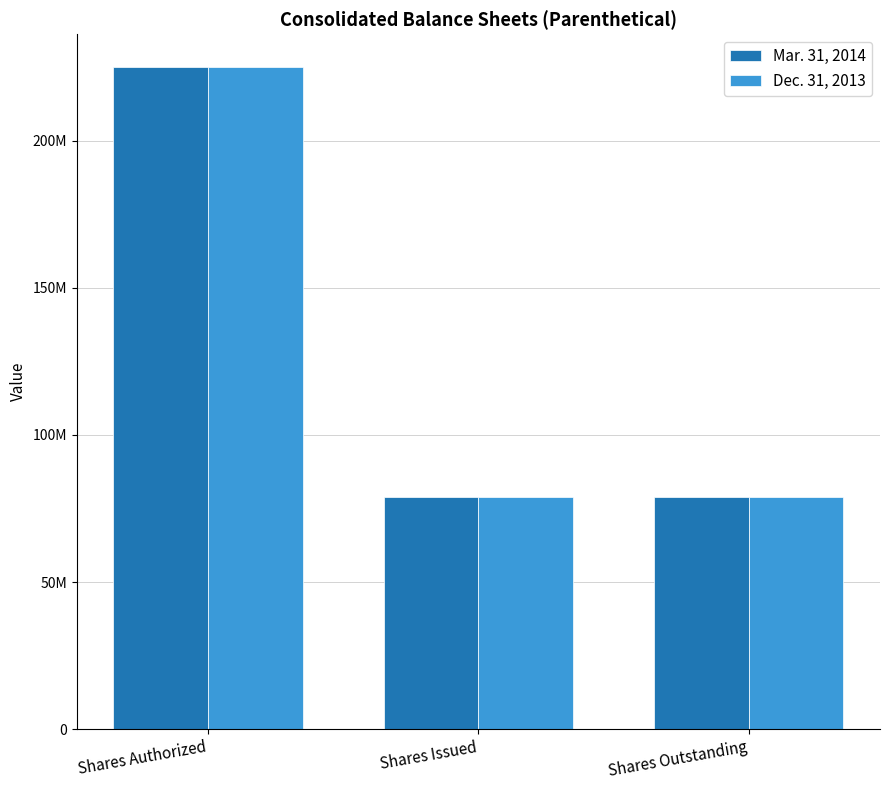

What is the label of the 3rd bar from the left?

Shares Outstanding